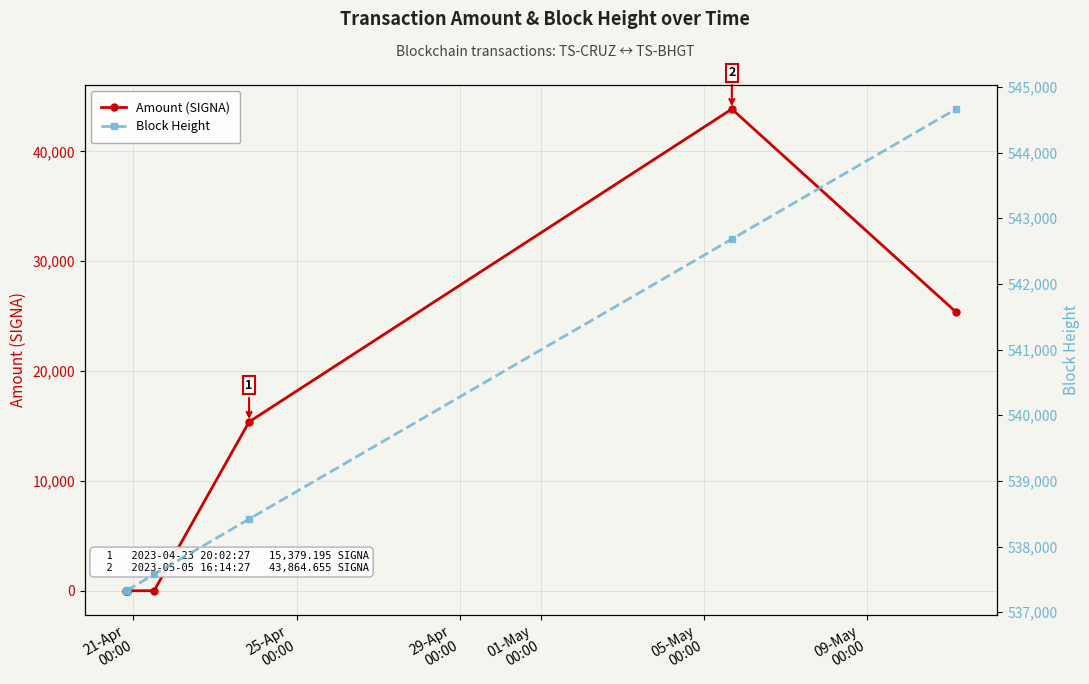

How many data points in Amount (SIGNA) are less than 2?

4